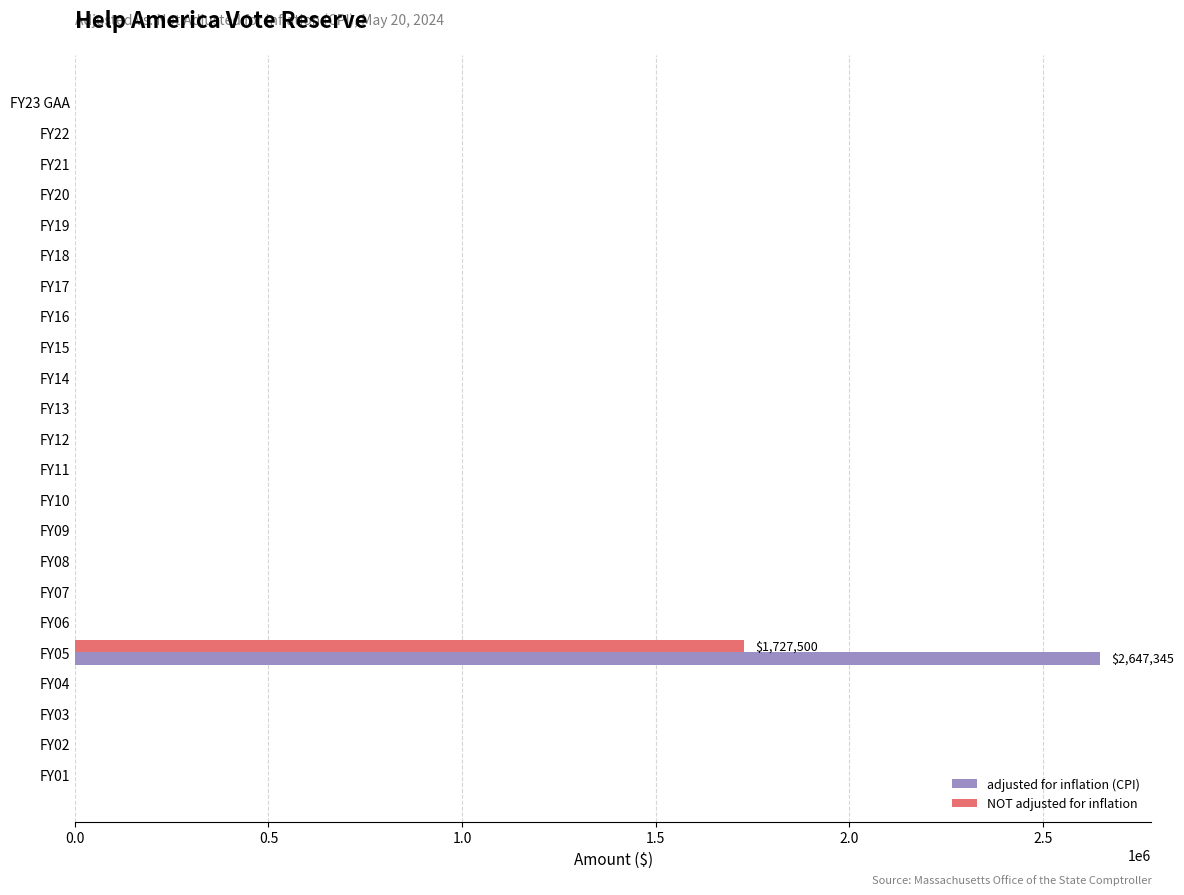

What is the maximum value for adjusted for inflation (CPI)?

2647345